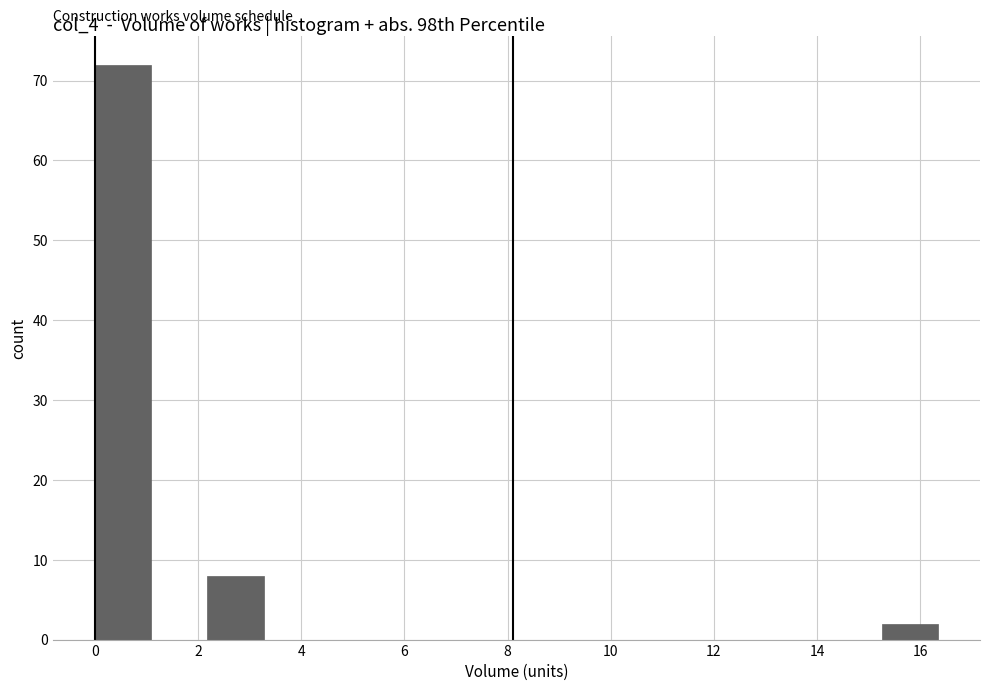

How tall is the bar that spans 2.2 to 3.2 on the x-axis? Neither the bar edges nor the heights are printed on the chart, so give them approximately, as read against the axes.

8